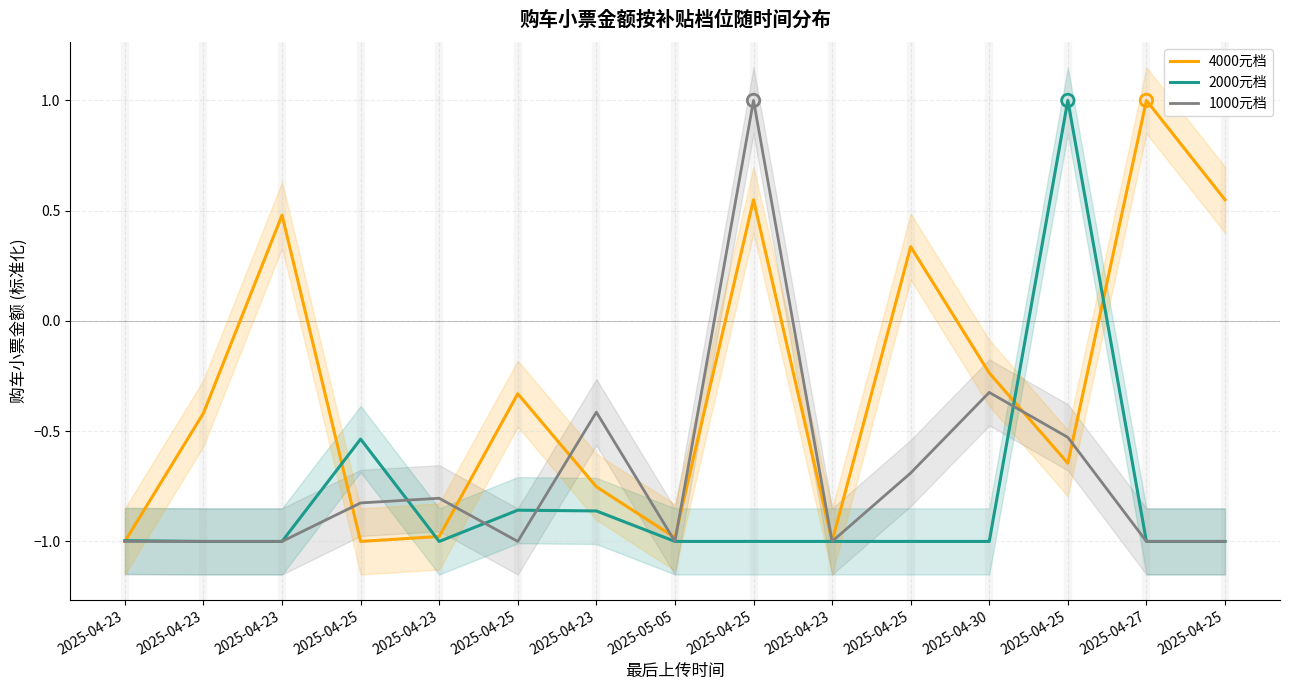

At which category is the sum across all series the highest?

2025-04-25